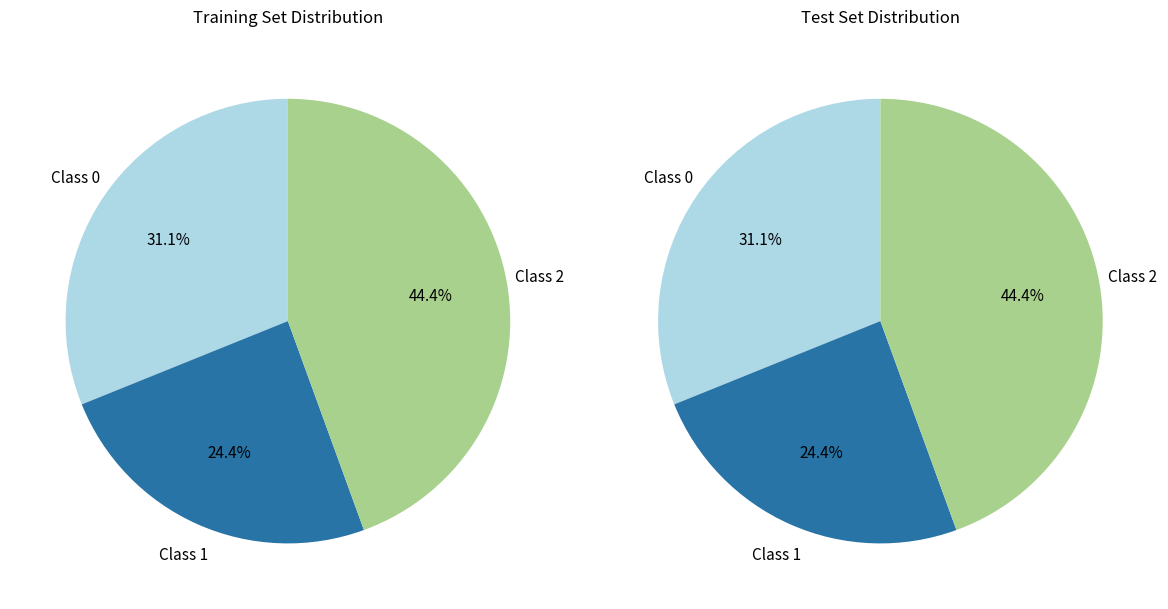

True or false: 6 accounts for 1% of the total.

False